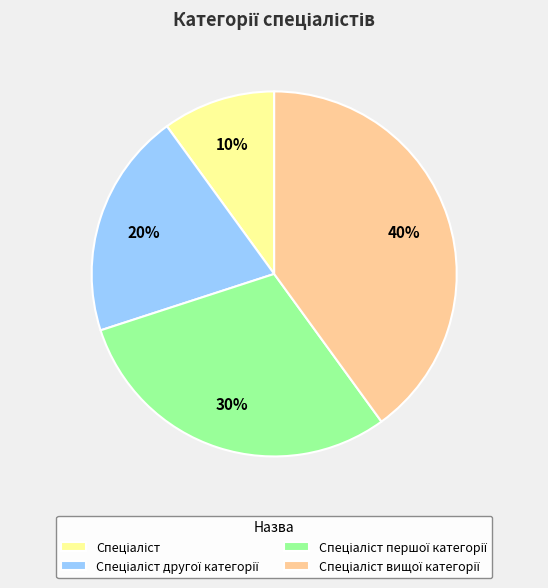

Does any single category account for the majority?

No